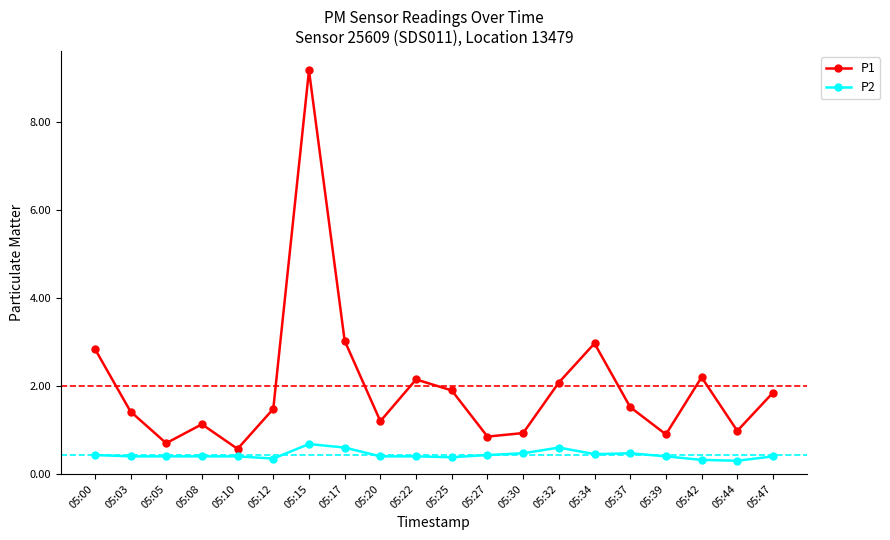

List the series in order of their overall mean, lowest first.

P2, P1